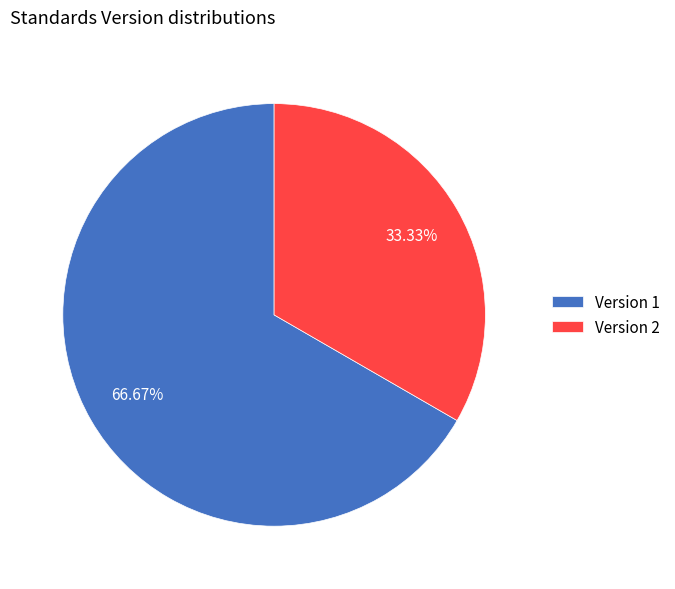

Rank the categories by value from lowest to highest.

Version 2, Version 1